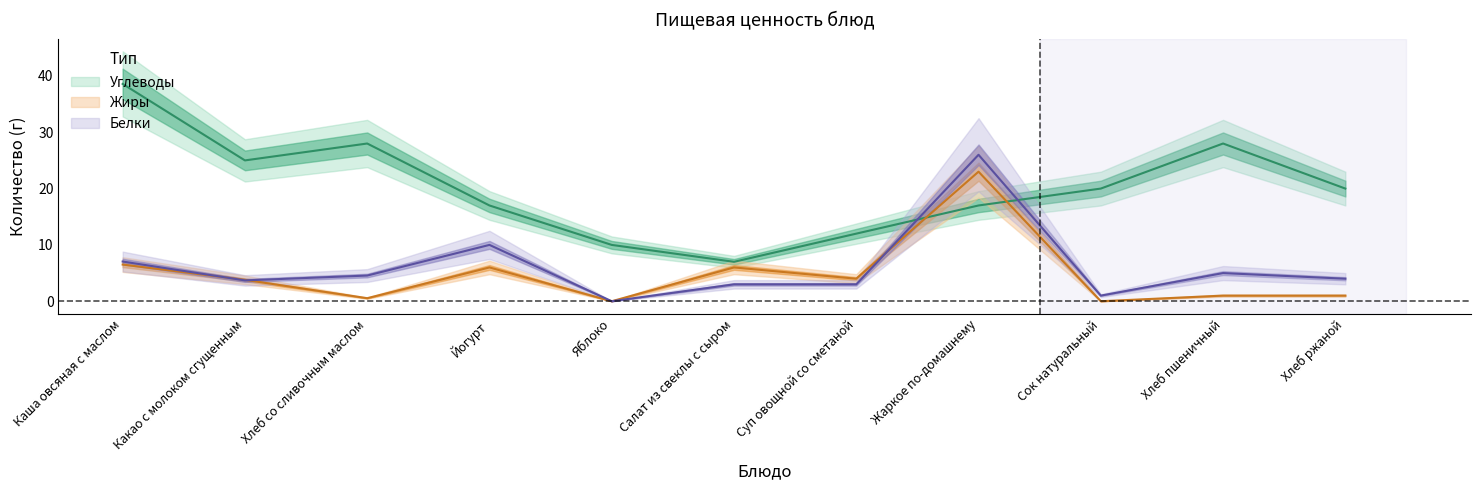

How many values in the Белки series exceed 4?

5